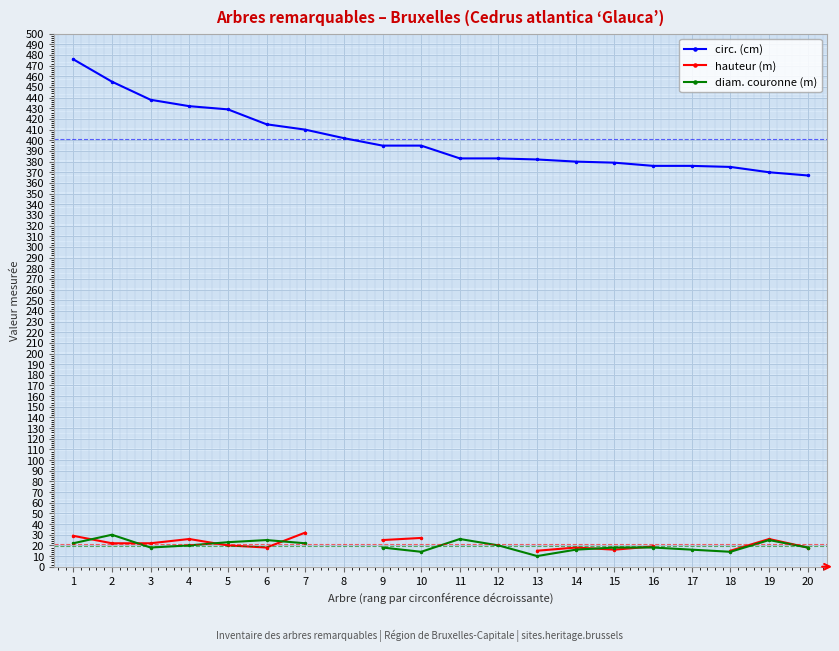

How many intersections are there between hauteur (m) and diam. couronne (m)?

6